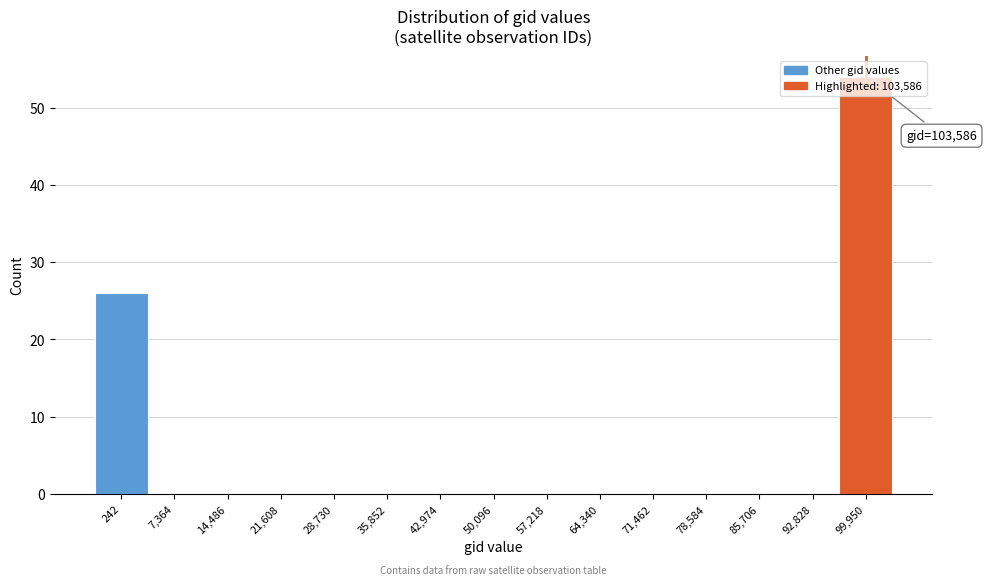

What is the sum of the values at 242 and 71,462?

26